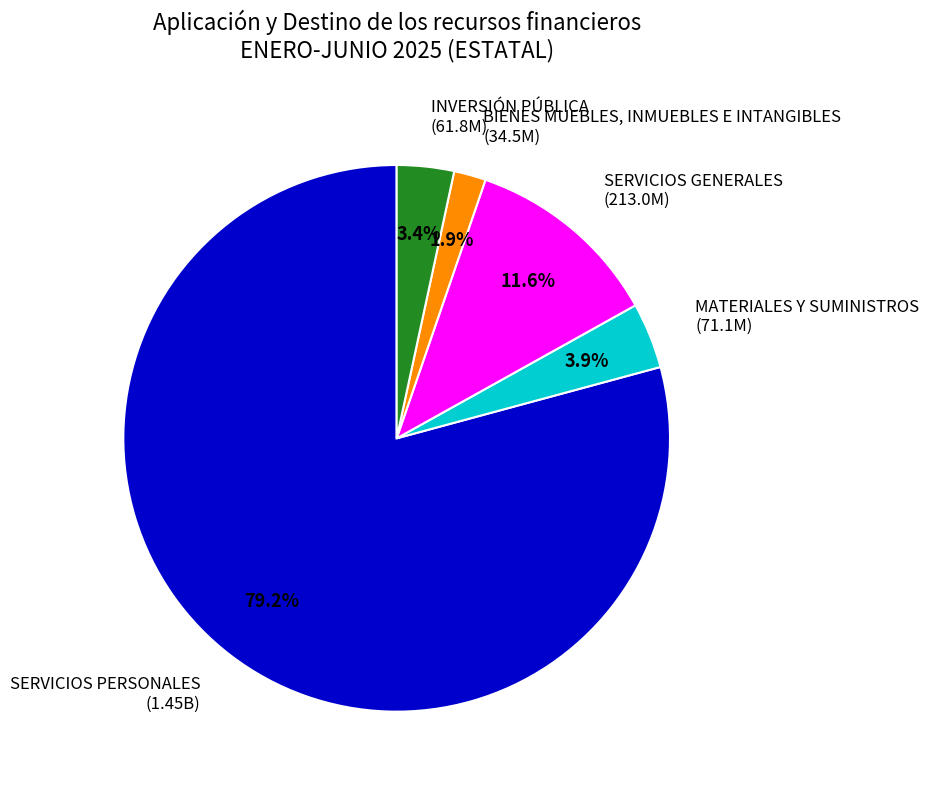

Which slice is the smallest?

BIENES MUEBLES, INMUEBLES E INTANGIBLES